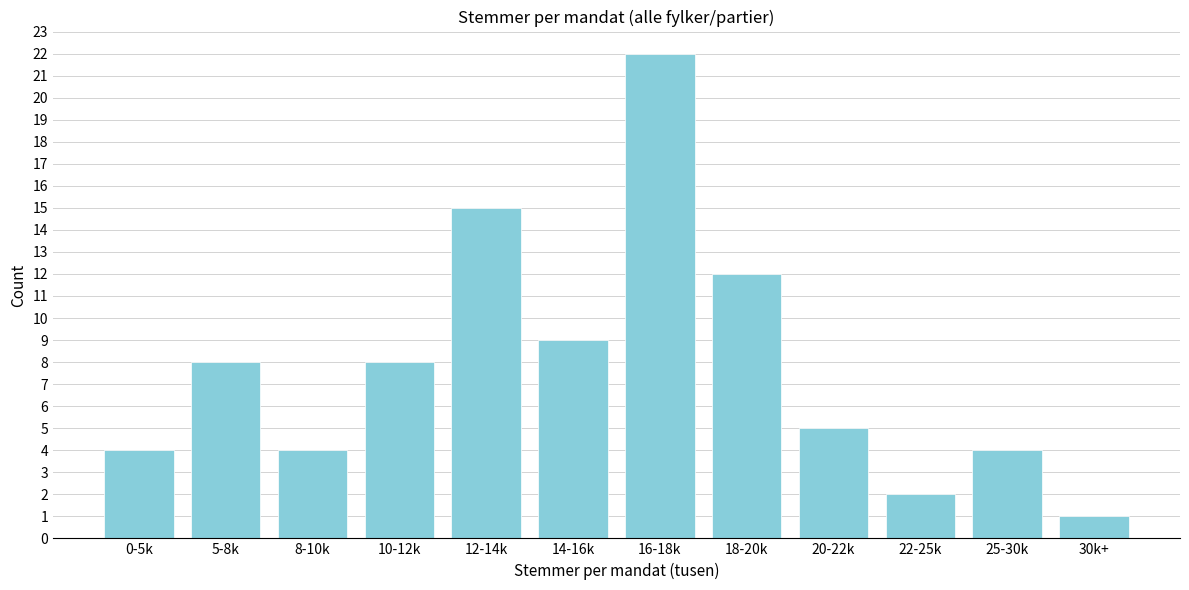

Reading left to right, list all the values displayed in this chart.

0-5k=4	5-8k=8	8-10k=4	10-12k=8	12-14k=15	14-16k=9	16-18k=22	18-20k=12	20-22k=5	22-25k=2	25-30k=4	30k+=1